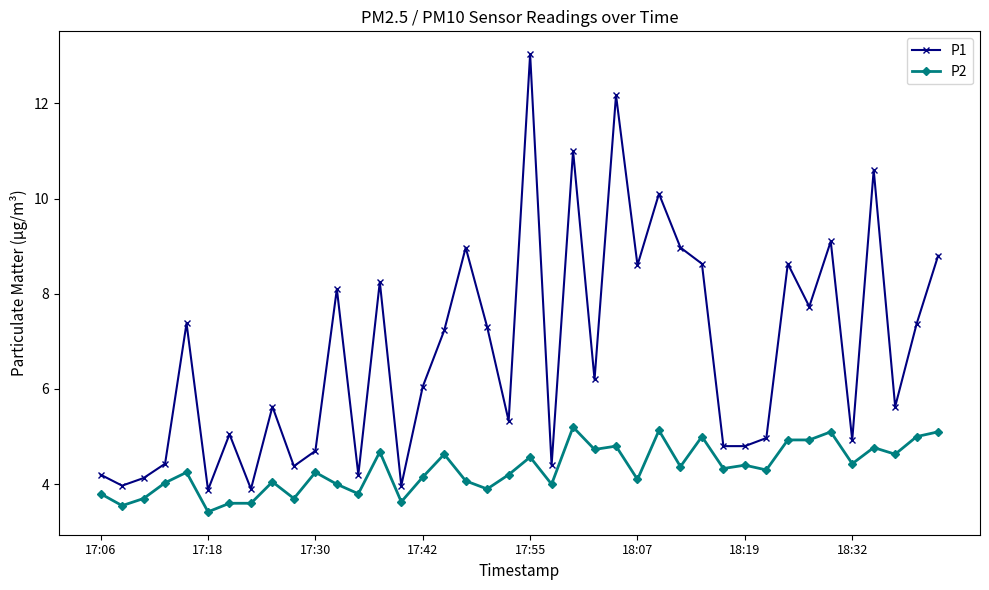

At how many categories does at least one series exceed 7?

19